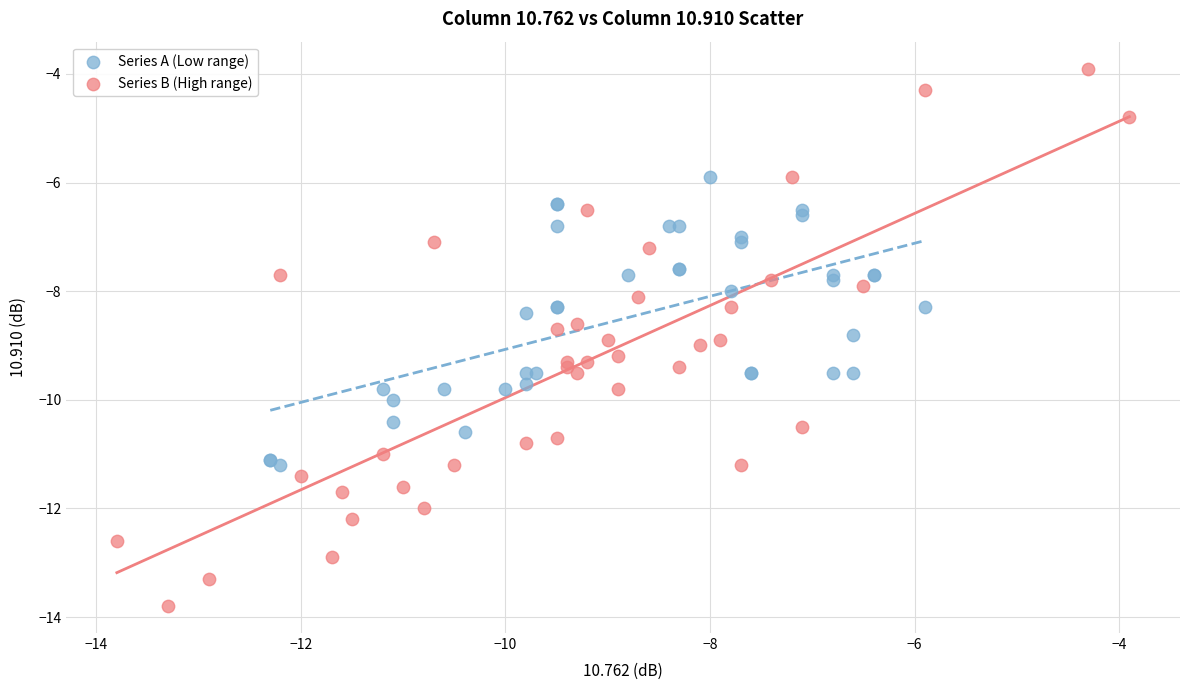

What are all the series names shown in the legend?

Series A (Low range), Series B (High range)